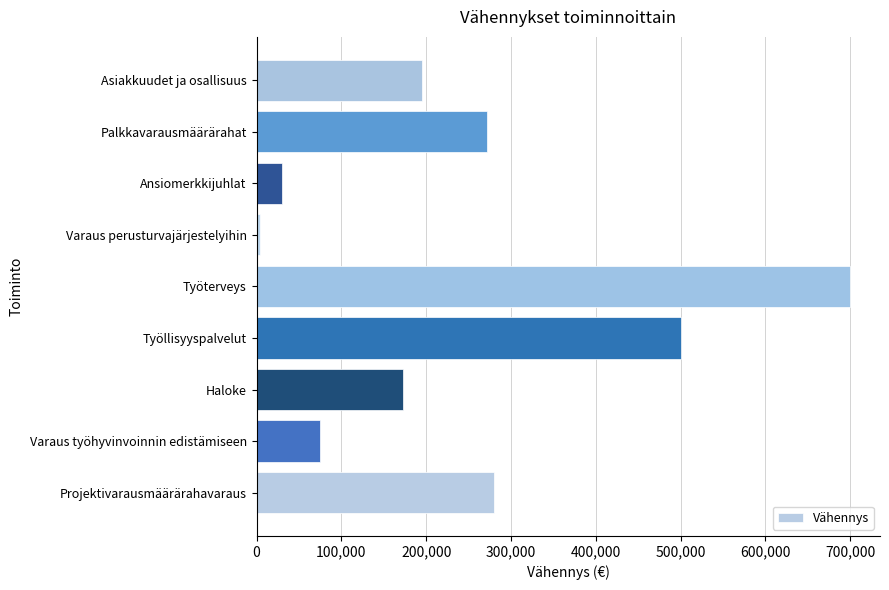

Rank the categories by value from lowest to highest.

Varaus perusturvajärjestelyihin, Ansiomerkkijuhlat, Varaus työhyvinvoinnin edistämiseen, Haloke, Asiakkuudet ja osallisuus, Palkkavarausmäärärahat, Projektivarausmäärärahavaraus, Työllisyyspalvelut, Työterveys